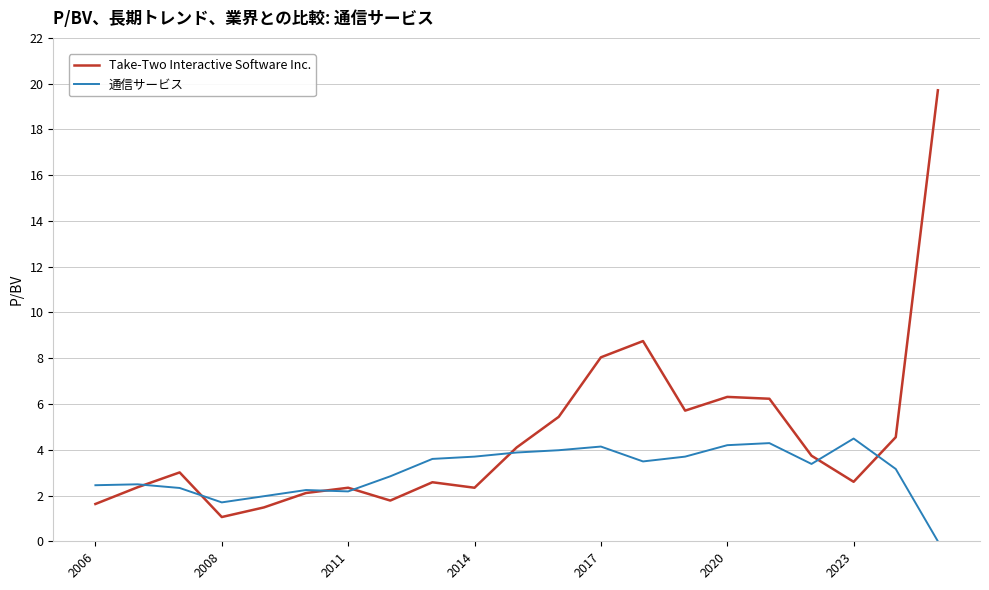

List the series in order of their peak value, highest first.

Take-Two Interactive Software Inc., 通信サービス